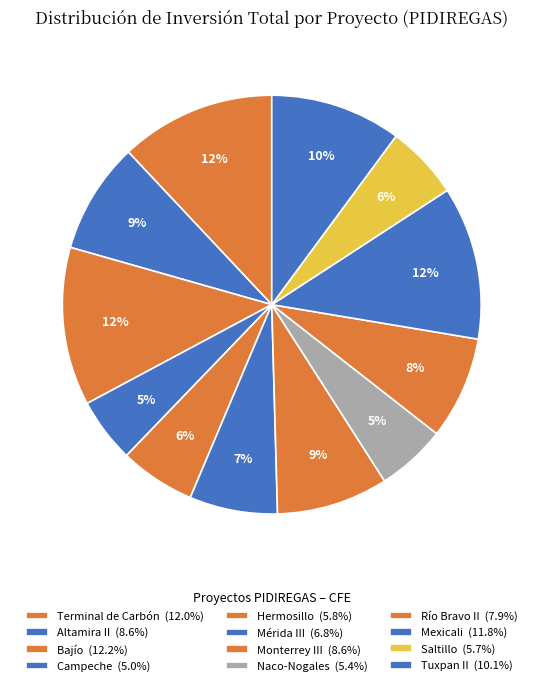

What percentage is the Altamira II slice, to the nearest percent?

9%